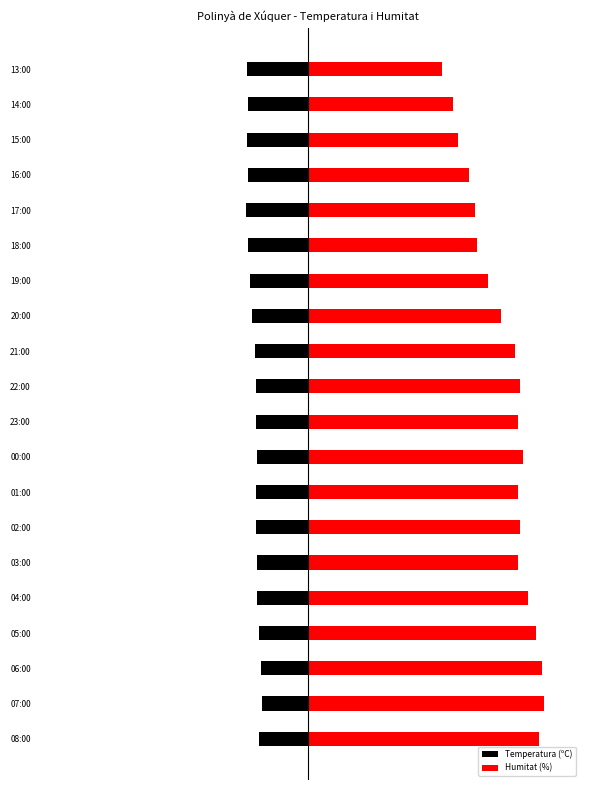

The value of Humitat (%) at 02:00 is 79.0. True or false?

True